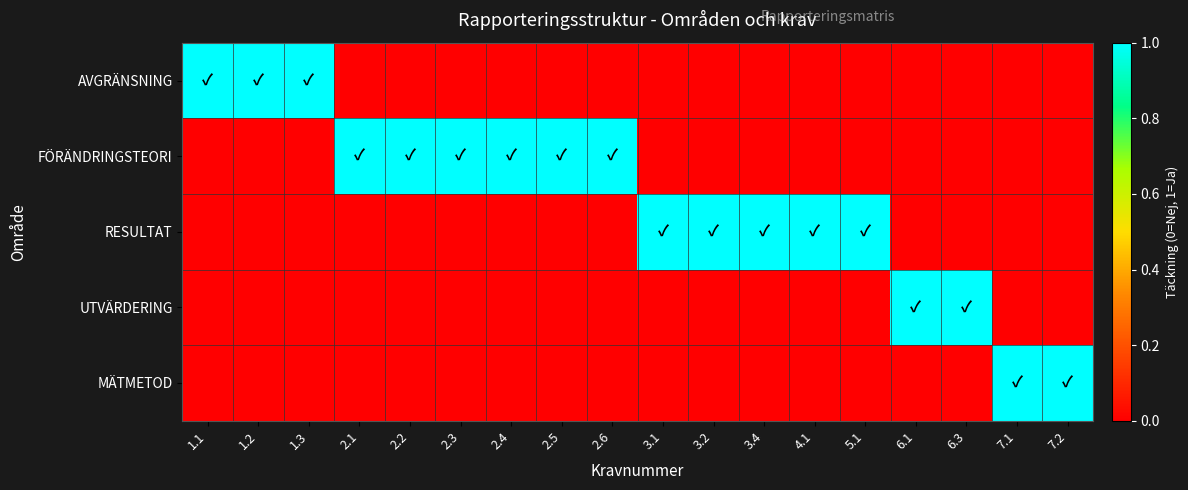

At 2.3, list the series in order from largest to smallest.

FÖRÄNDRINGSTEORI, AVGRÄNSNING, RESULTAT, UTVÄRDERING, MÄTMETOD